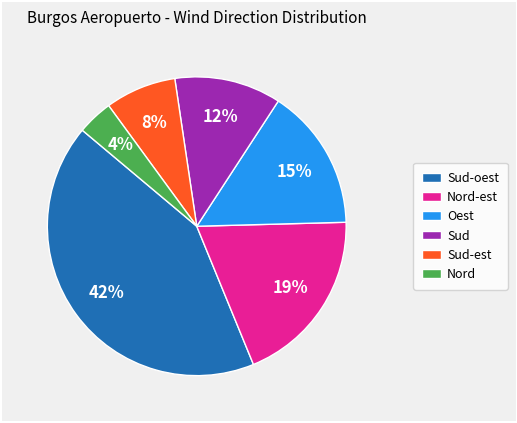

Between Sud-oest and Nord-est, which is larger?

Sud-oest